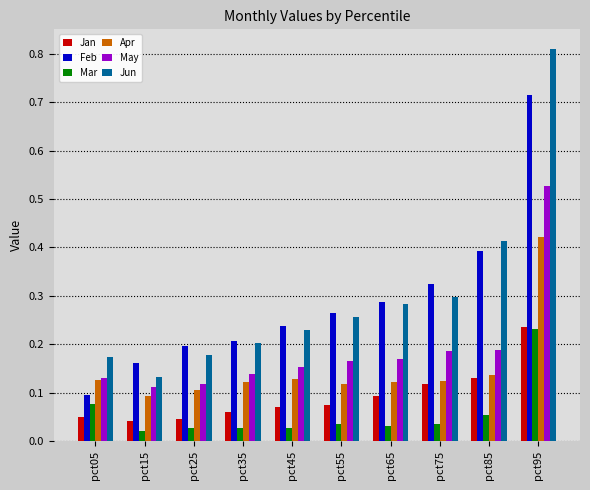

Count the number of categories in the chart.

10